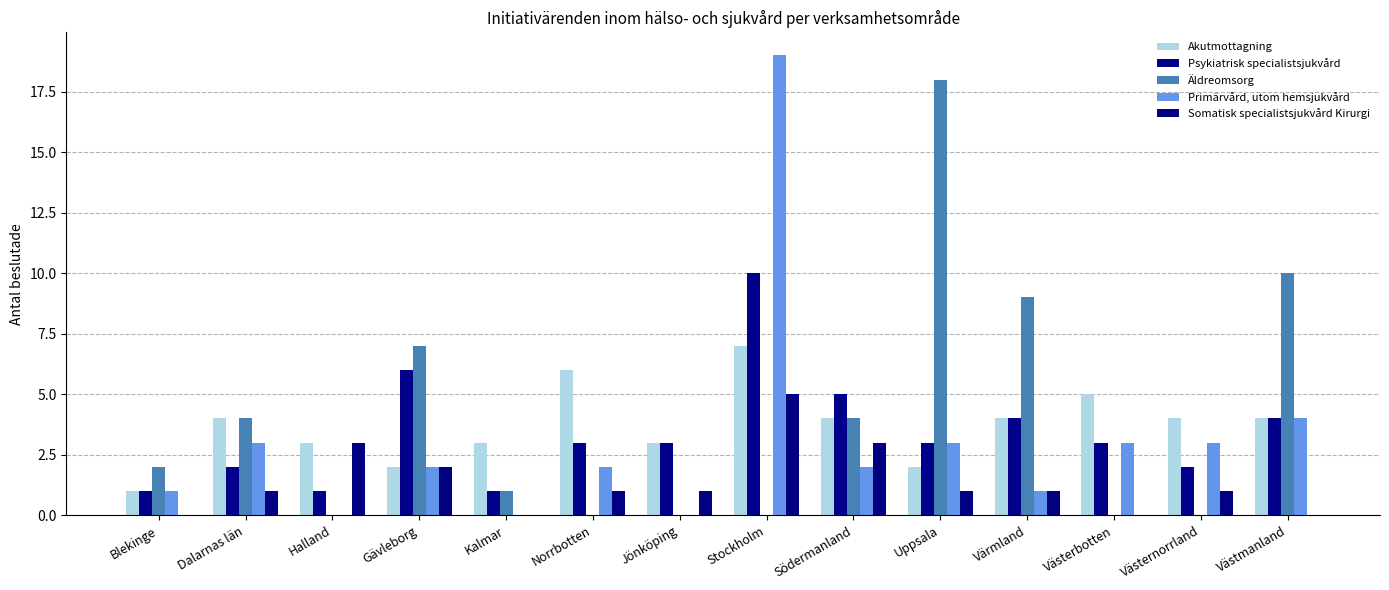

Rank the categories by Akutmottagning value from highest to lowest.

Stockholm, Norrbotten, Västerbotten, Dalarnas län, Södermanland, Värmland, Västernorrland, Västmanland, Halland, Kalmar, Jönköping, Gävleborg, Uppsala, Blekinge